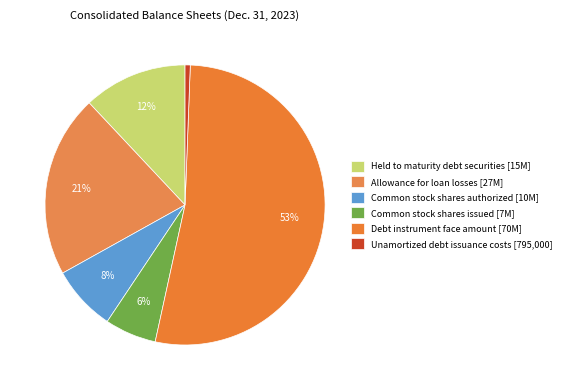

Count the number of slices in the pie.

6